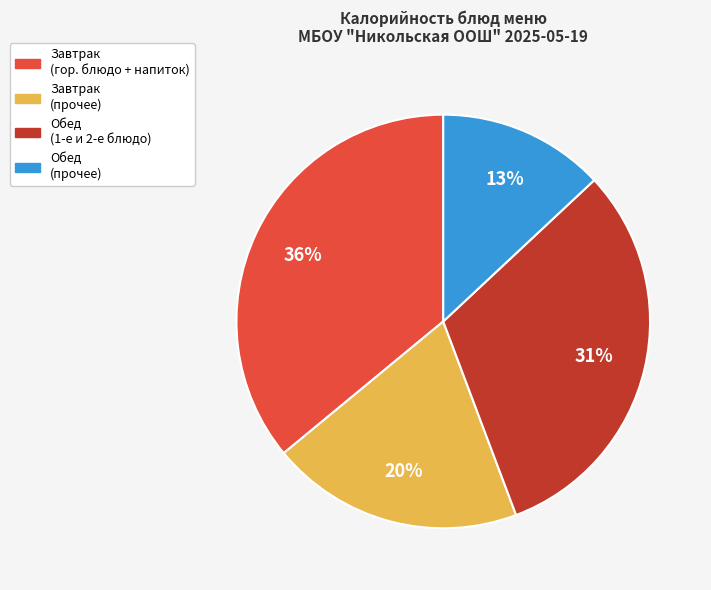

To the nearest percent, what is the average slice percentage?

25%